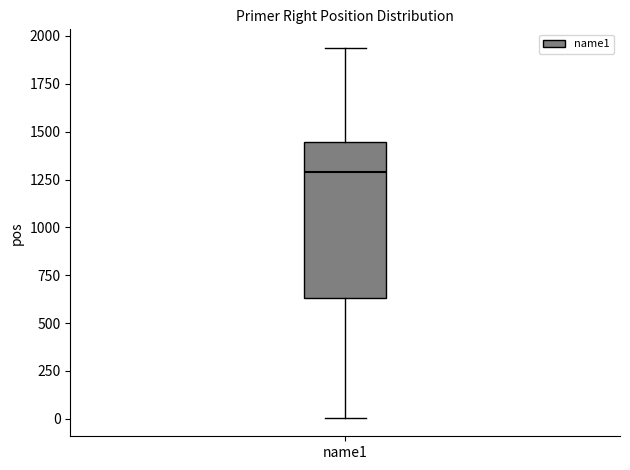

Read this box plot against the y-axis: the position of the median line, the range covered by the box, and the ends of both whiskers. The values are not printed on the chart, so give them approximately, as read against the axis.

median 1300, box 650 to 1450, whiskers 0 to 1950